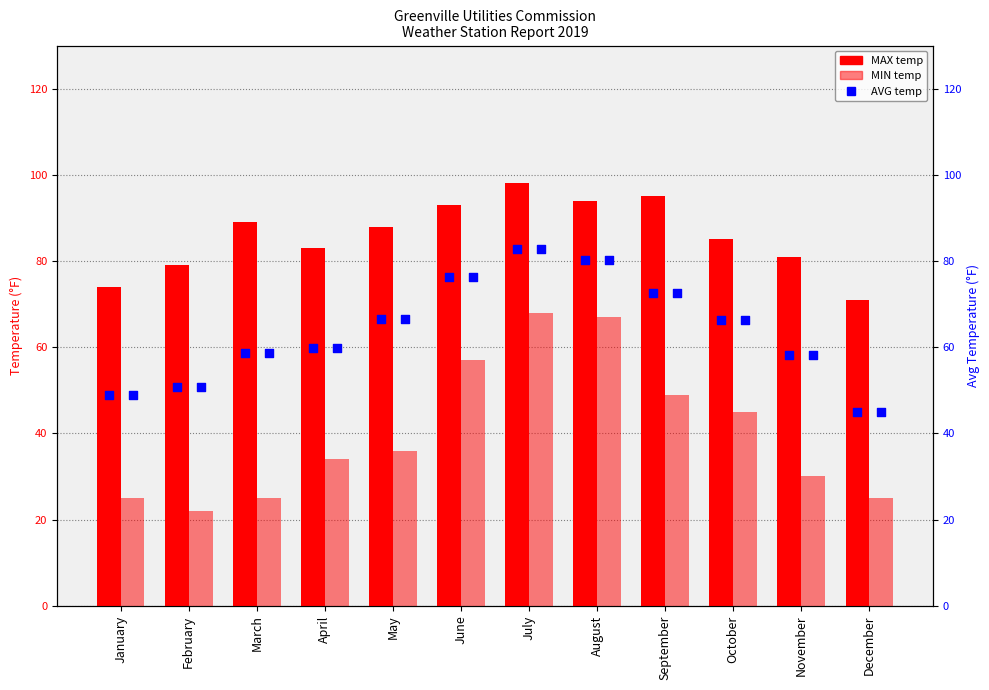

What are all the series names shown in the legend?

MAX, MIN, AVG Temp